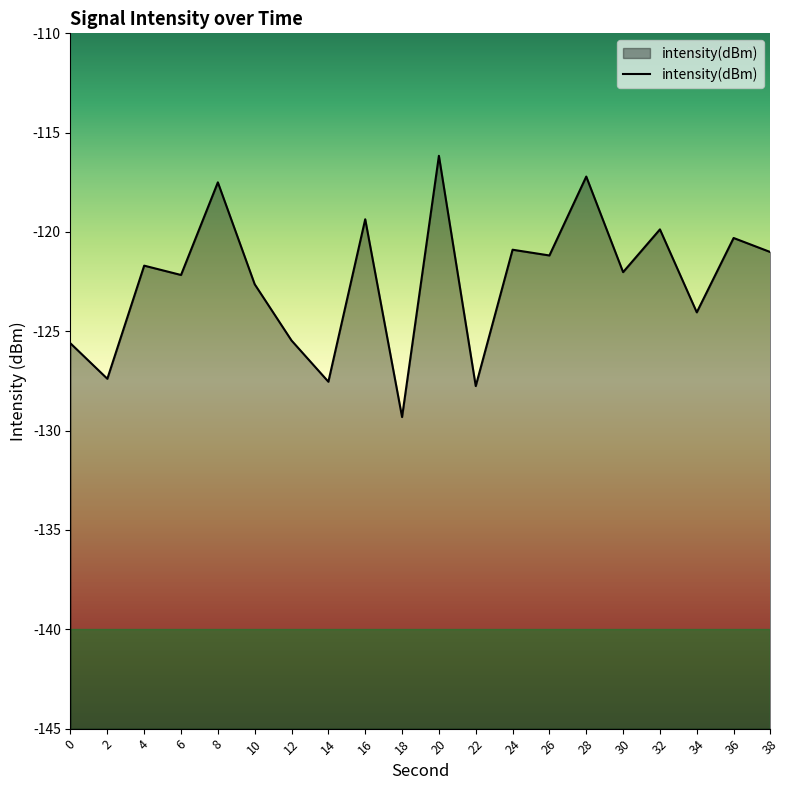

True or false: the data shows -116.2 at 20.

True